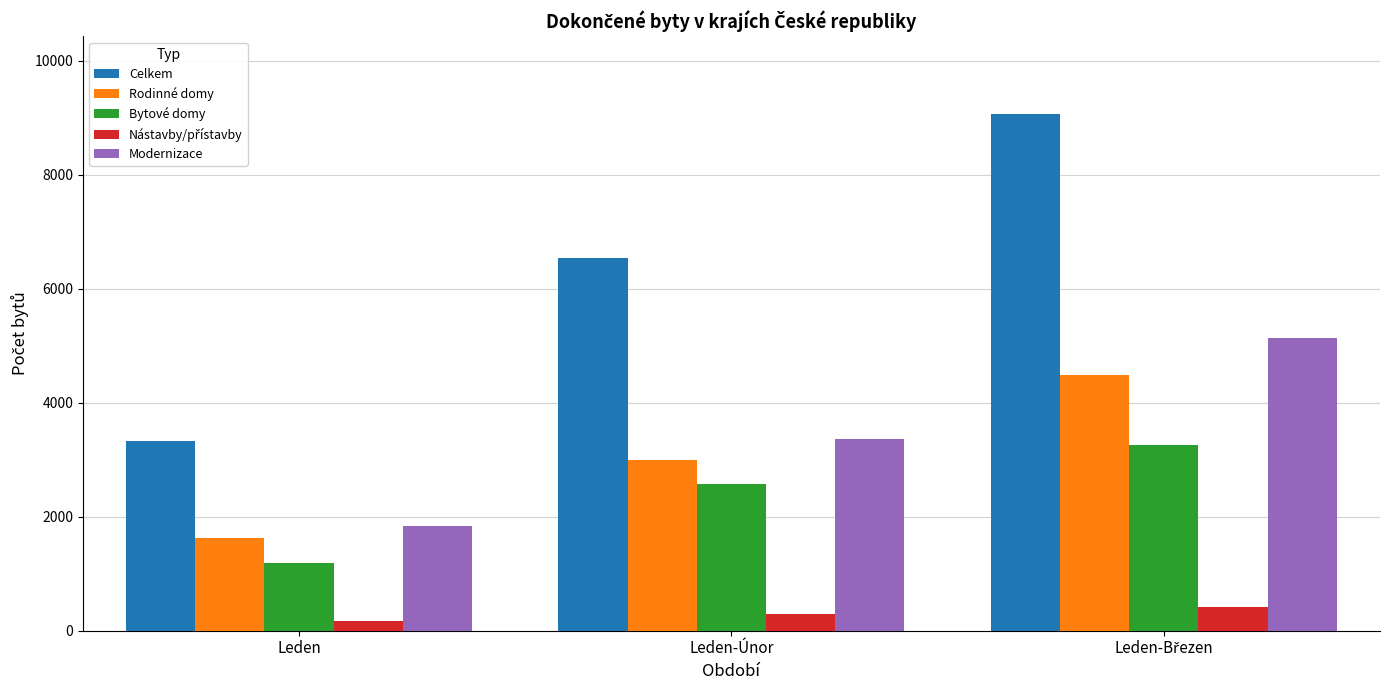

Which series has the largest range (max minus min)?

Celkem